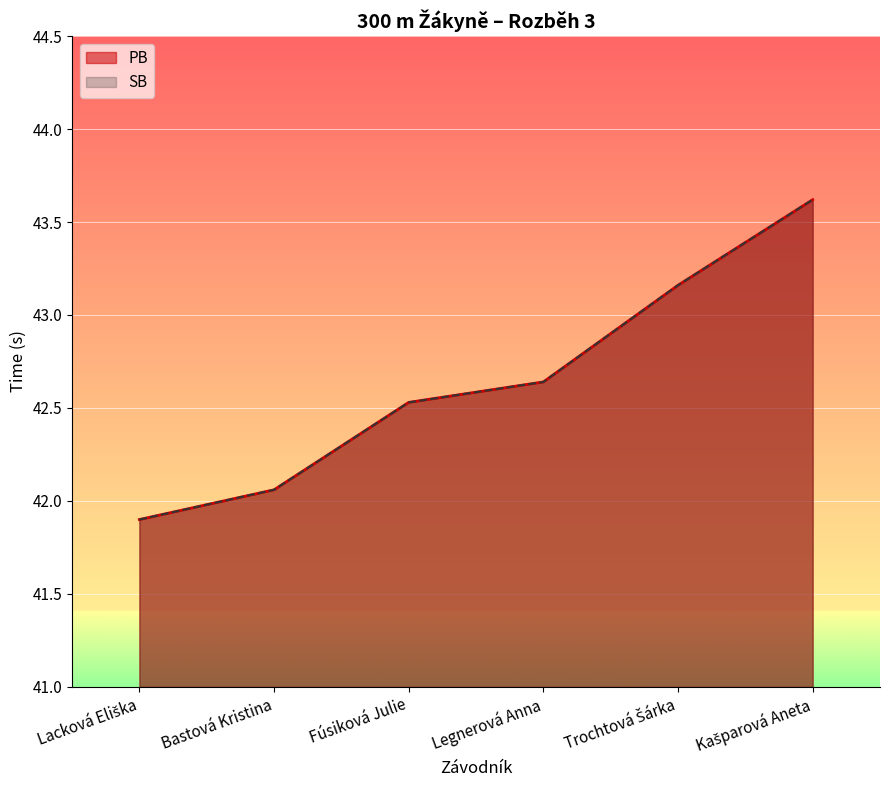

What is the total value across all series at Fúsiková Julie?

85.1